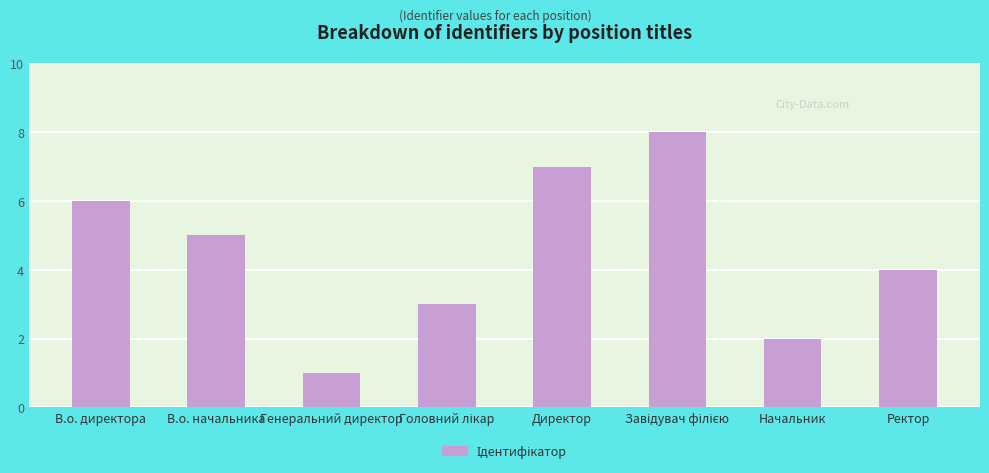

What is the label of the 2nd bar from the left?

В.о. начальника